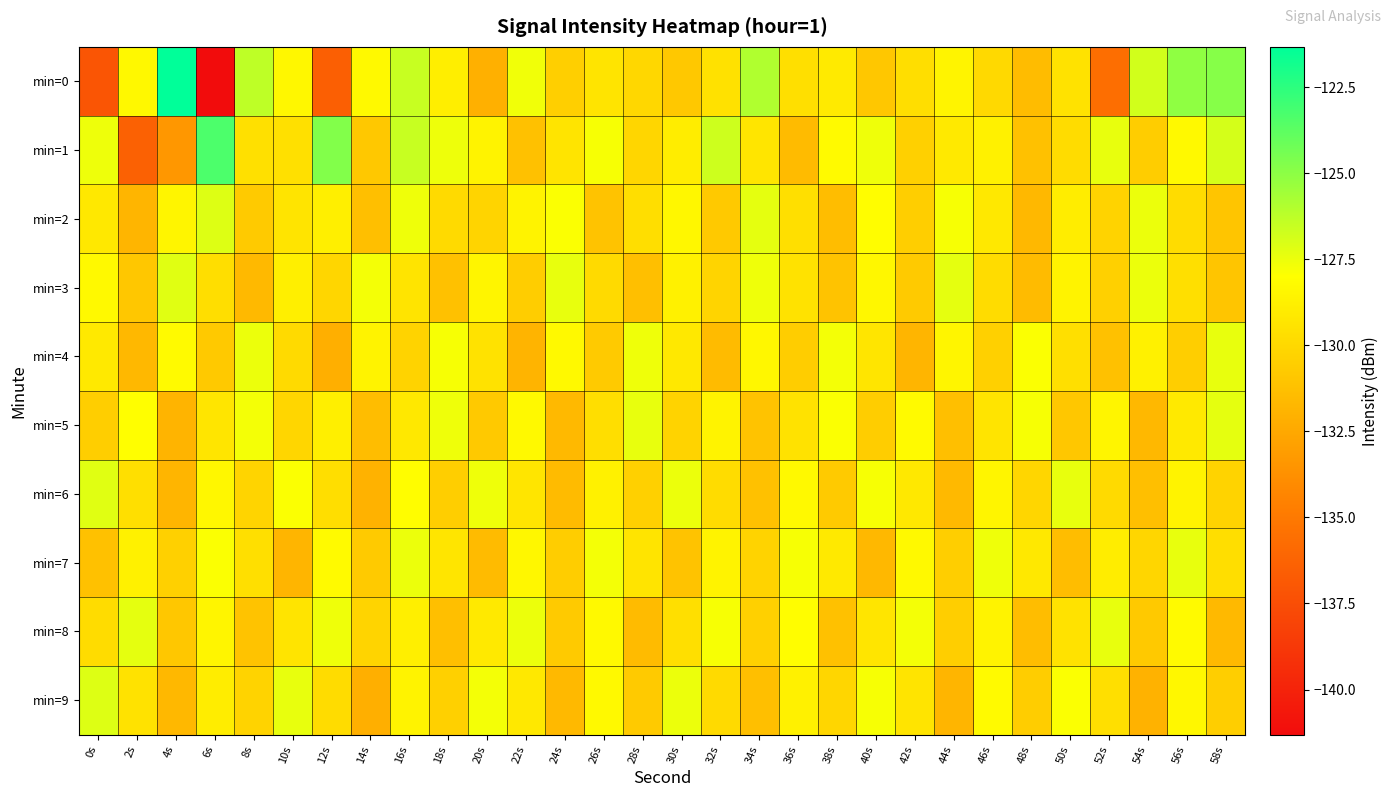

Reading right to left, extract all data points from this chart.

min=0: 58s=-124.9	56s=-125.1	54s=-126.8	52s=-135.6	50s=-129.5	48s=-131.5	46s=-129.9	44s=-128.6	42s=-129.7	40s=-130.9	38s=-129.1	36s=-129.7	34s=-126.0	32s=-129.5	30s=-130.8	28s=-130.0	26s=-129.4	24s=-130.5	22s=-127.6	20s=-132.1	18s=-128.9	16s=-126.5	14s=-128.3	12s=-136.5	10s=-128.4	8s=-126.3	6s=-141.3	4s=-121.3	2s=-128.3	0s=-137.1
min=1: 58s=-126.9	56s=-128.3	54s=-130.6	52s=-127.4	50s=-129.8	48s=-131.2	46s=-128.7	44s=-129.1	42s=-130.4	40s=-127.6	38s=-128.2	36s=-131.5	34s=-129.3	32s=-126.7	30s=-128.9	28s=-130.1	26s=-127.8	24s=-129.4	22s=-131.2	20s=-128.6	18s=-127.5	16s=-126.5	14s=-130.8	12s=-124.7	10s=-129.6	8s=-129.6	6s=-123.3	4s=-133.3	2s=-136.4	0s=-127.5
min=2: 58s=-131.0	56s=-129.8	54s=-127.5	52s=-130.3	50s=-128.9	48s=-131.7	46s=-129.2	44s=-127.8	42s=-130.5	40s=-128.1	38s=-131.4	36s=-129.6	34s=-127.3	32s=-130.8	30s=-128.4	28s=-129.7	26s=-131.1	24s=-127.9	22s=-128.6	20s=-130.2	18s=-129.9	16s=-127.6	14s=-131.3	12s=-128.8	10s=-129.4	8s=-130.7	6s=-127.1	4s=-128.5	2s=-131.8	0s=-129.2
min=3: 58s=-131.0	56s=-129.6	54s=-127.5	52s=-130.4	50s=-128.6	48s=-131.5	46s=-129.8	44s=-127.3	42s=-130.7	40s=-128.4	38s=-131.1	36s=-129.5	34s=-127.6	32s=-130.2	30s=-128.7	28s=-131.3	26s=-129.9	24s=-127.4	22s=-130.6	20s=-128.5	18s=-131.2	16s=-129.4	14s=-127.7	12s=-130.1	10s=-128.8	8s=-131.6	6s=-129.7	4s=-127.2	2s=-130.9	0s=-128.3
min=4: 58s=-127.4	56s=-130.5	54s=-128.7	52s=-131.2	50s=-129.6	48s=-127.9	46s=-130.4	44s=-128.5	42s=-131.8	40s=-129.3	38s=-127.7	36s=-130.6	34s=-128.4	32s=-131.5	30s=-129.2	28s=-127.6	26s=-130.7	24s=-128.3	22s=-131.9	20s=-129.5	18s=-127.8	16s=-130.3	14s=-128.6	12s=-132.1	10s=-129.9	8s=-127.5	6s=-130.8	4s=-128.2	2s=-131.7	0s=-129.1
min=5: 58s=-127.3	56s=-129.1	54s=-131.7	52s=-128.5	50s=-130.9	48s=-127.8	46s=-129.4	44s=-131.3	42s=-128.2	40s=-130.6	38s=-127.9	36s=-129.5	34s=-131.1	32s=-128.6	30s=-130.3	28s=-127.4	26s=-129.7	24s=-131.6	22s=-128.3	20s=-130.8	18s=-127.6	16s=-129.2	14s=-131.4	12s=-128.8	10s=-130.1	8s=-127.7	6s=-129.3	4s=-131.9	2s=-128.0	0s=-130.5
min=6: 58s=-130.3	56s=-128.6	54s=-131.3	52s=-129.9	50s=-127.4	48s=-130.1	46s=-128.5	44s=-131.6	42s=-129.2	40s=-127.8	38s=-130.7	36s=-128.3	34s=-131.2	32s=-129.8	30s=-127.5	28s=-130.4	26s=-128.7	24s=-131.5	22s=-129.3	20s=-127.6	18s=-130.5	16s=-128.1	14s=-132.0	12s=-129.7	10s=-127.9	8s=-130.2	6s=-128.4	4s=-131.8	2s=-129.6	0s=-127.2
min=7: 58s=-129.7	56s=-127.4	54s=-130.1	52s=-128.9	50s=-131.4	48s=-129.2	46s=-127.6	44s=-130.5	42s=-128.3	40s=-131.7	38s=-129.1	36s=-127.8	34s=-130.3	32s=-128.6	30s=-131.1	28s=-129.4	26s=-127.7	24s=-130.6	22s=-128.4	20s=-131.5	18s=-129.3	16s=-127.5	14s=-130.7	12s=-128.2	10s=-131.8	8s=-129.6	6s=-127.9	4s=-130.4	2s=-128.7	0s=-131.2
min=8: 58s=-131.6	56s=-128.2	54s=-130.8	52s=-127.4	50s=-129.5	48s=-131.4	46s=-128.6	44s=-130.5	42s=-127.7	40s=-129.3	38s=-131.2	36s=-128.1	34s=-130.4	32s=-127.8	30s=-129.6	28s=-131.5	26s=-128.3	24s=-130.7	22s=-127.5	20s=-129.1	18s=-131.3	16s=-128.8	14s=-130.2	12s=-127.6	10s=-129.4	8s=-131.1	6s=-128.5	4s=-130.9	2s=-127.3	0s=-129.8
min=9: 58s=-130.5	56s=-128.4	54s=-132.0	52s=-129.6	50s=-127.9	48s=-130.6	46s=-128.2	44s=-131.8	42s=-129.4	40s=-127.8	38s=-130.1	36s=-128.7	34s=-131.3	32s=-129.9	30s=-127.5	28s=-130.7	26s=-128.3	24s=-131.6	22s=-129.2	20s=-127.7	18s=-130.4	16s=-128.6	14s=-132.1	12s=-129.8	10s=-127.4	8s=-130.3	6s=-128.9	4s=-131.7	2s=-129.5	0s=-127.1